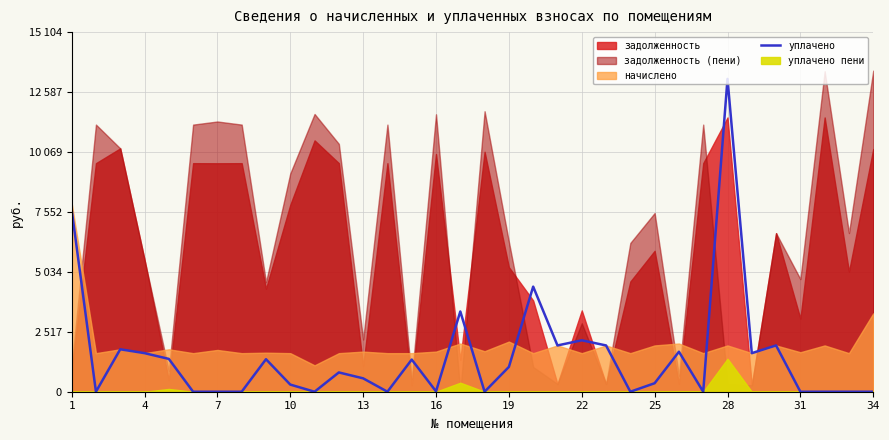

Where is the first local minimum?

4